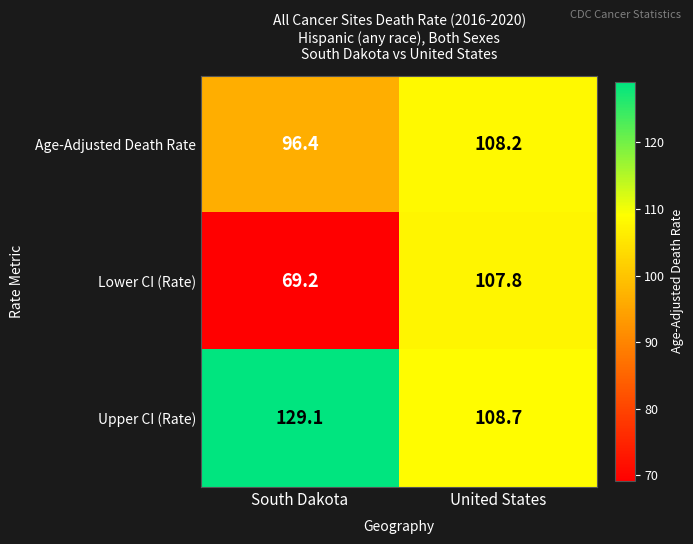

At how many categories does at least one series exceed 118?

1